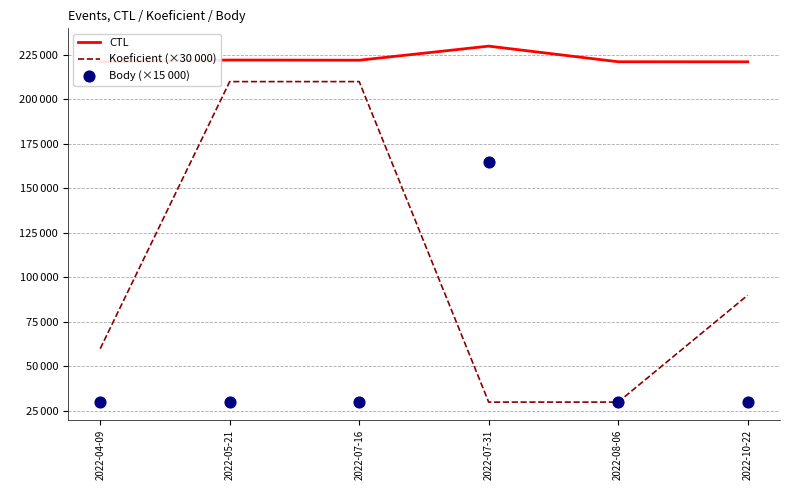

Which series has the largest total across all categories?

CTL